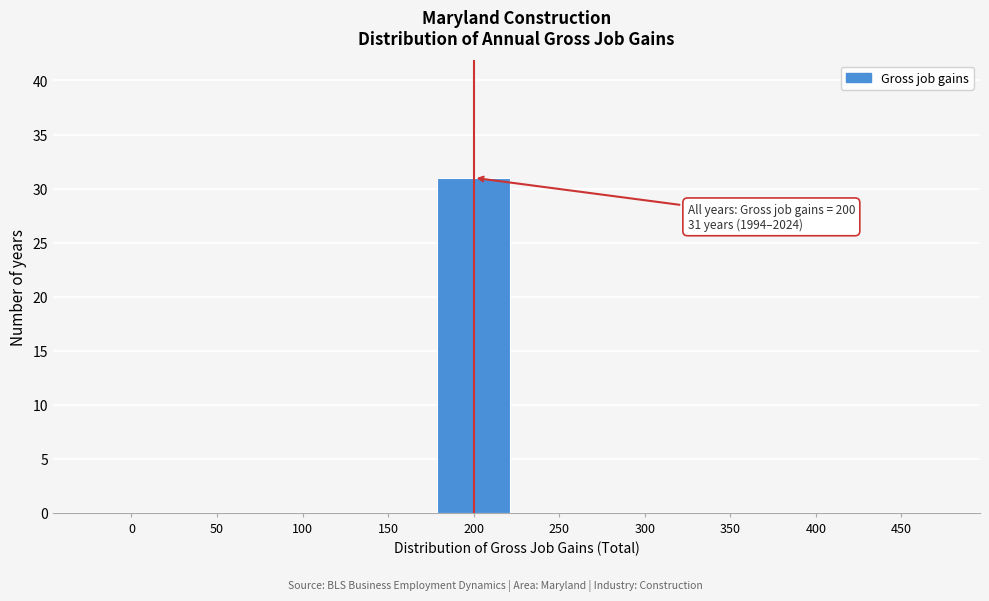

Reading left to right, list all the values displayed in this chart.

0=0	50=0	100=0	150=0	200=31	250=0	300=0	350=0	400=0	450=0